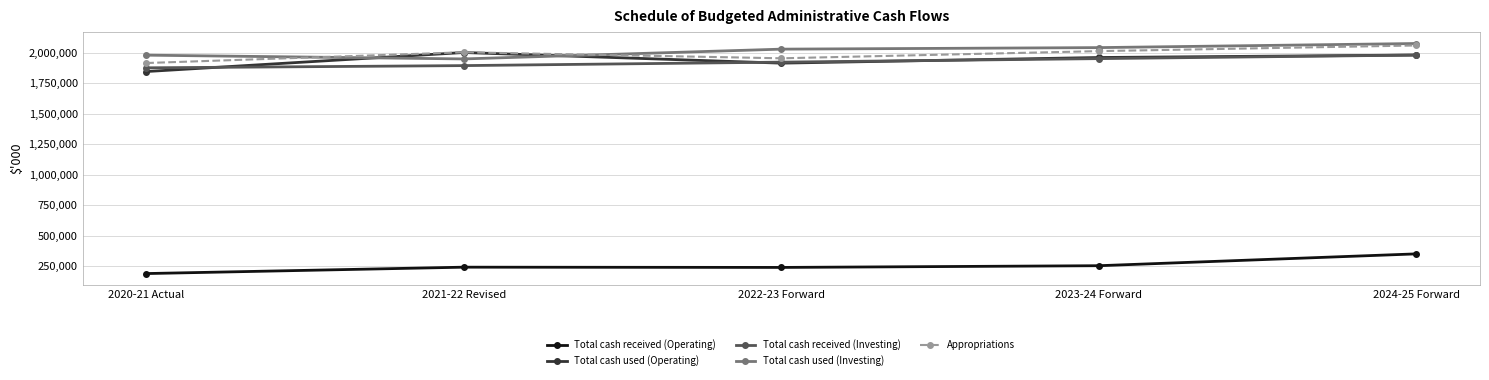

True or false: Total cash received (Investing) and Total cash used (Investing) cross at least once.

False